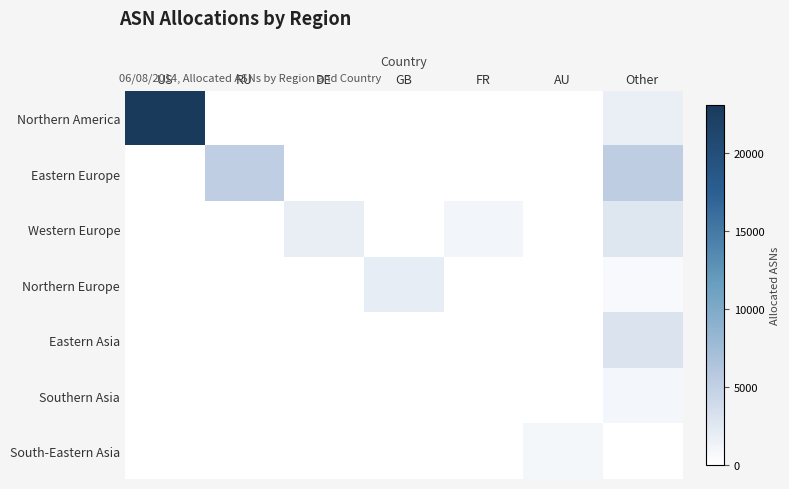

Reading right to left, transcribe all the data shown in this chart.

Northern America: Other=1699	AU=0	FR=0	GB=0	DE=0	RU=0	US=23061
Eastern Europe: Other=5312	AU=0	FR=0	GB=0	DE=0	RU=5196	US=0
Western Europe: Other=2695	AU=0	FR=1067	GB=0	DE=1734	RU=0	US=0
Northern Europe: Other=620	AU=0	FR=0	GB=1971	DE=0	RU=0	US=0
Eastern Asia: Other=3050	AU=0	FR=0	GB=0	DE=0	RU=0	US=0
Southern Asia: Other=974	AU=0	FR=0	GB=0	DE=0	RU=0	US=0
South-Eastern Asia: Other=0	AU=854	FR=0	GB=0	DE=0	RU=0	US=0